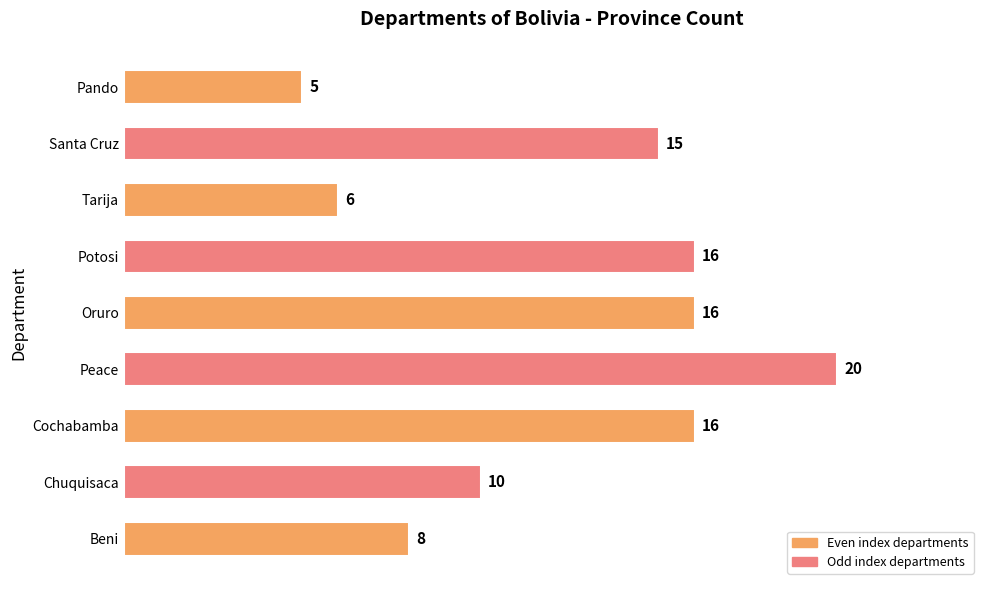

How many series are shown in this chart?

1